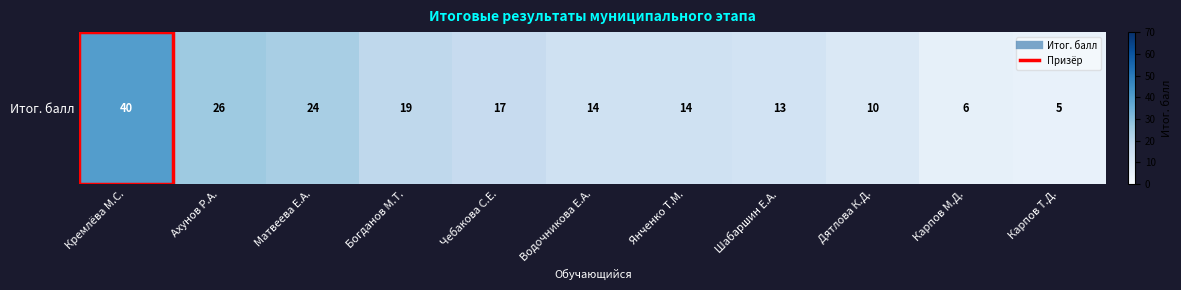

Is it true that the value at Карпов М.Д. is 6?

True